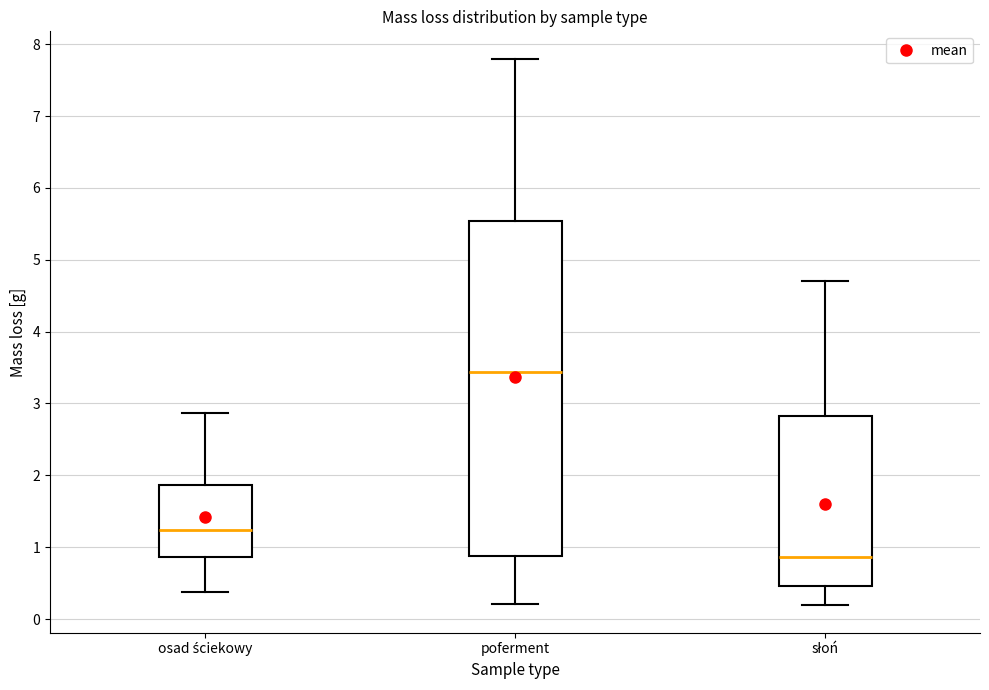

Reading left to right, transcribe this box plot: for each box, give where its median line is, the range the box spans, and where its two whiskers end, as read against the y-axis. The values are not printed on the chart, so give them approximately, as read against the axis.

osad ściekowy: median 1.2, box 0.9 to 1.9, whiskers 0.4 to 2.9
poferment: median 3.4, box 0.9 to 5.5, whiskers 0.2 to 7.8
słoń: median 0.9, box 0.5 to 2.8, whiskers 0.2 to 4.7